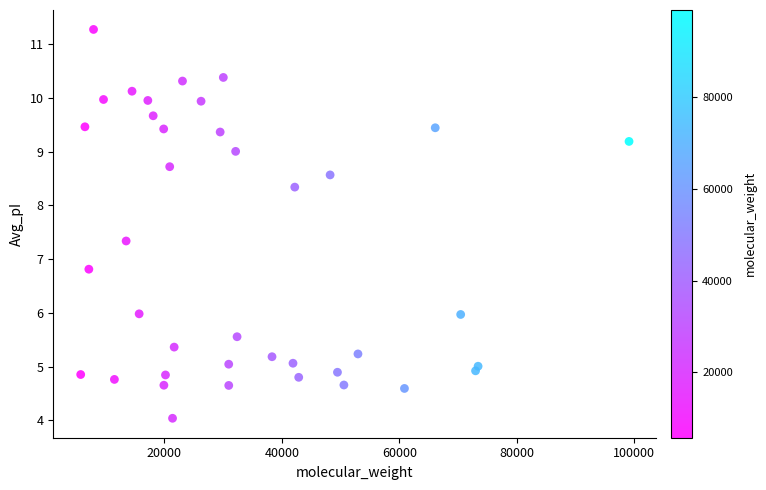

What is the range of Y values (max minus min)?

7.2